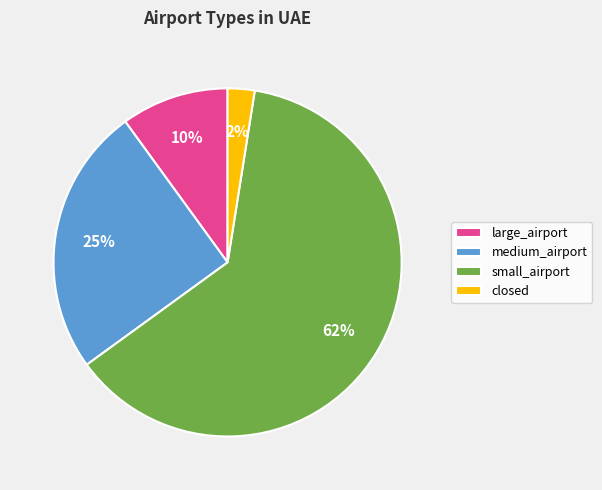

To the nearest percent, what portion does medium_airport represent?

25%